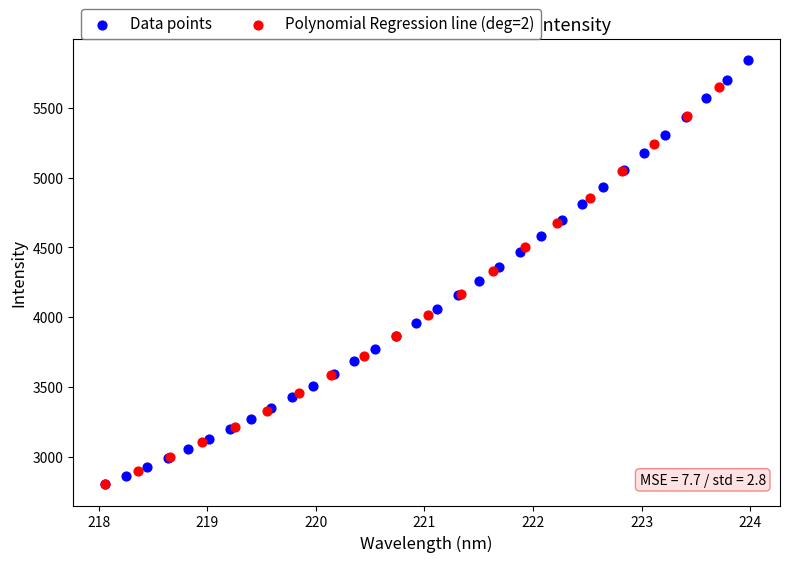

Which series contains the highest Y value?

Data points